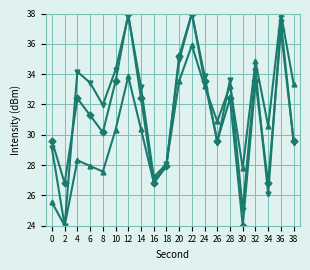

What is the greatest value displayed?

38.0